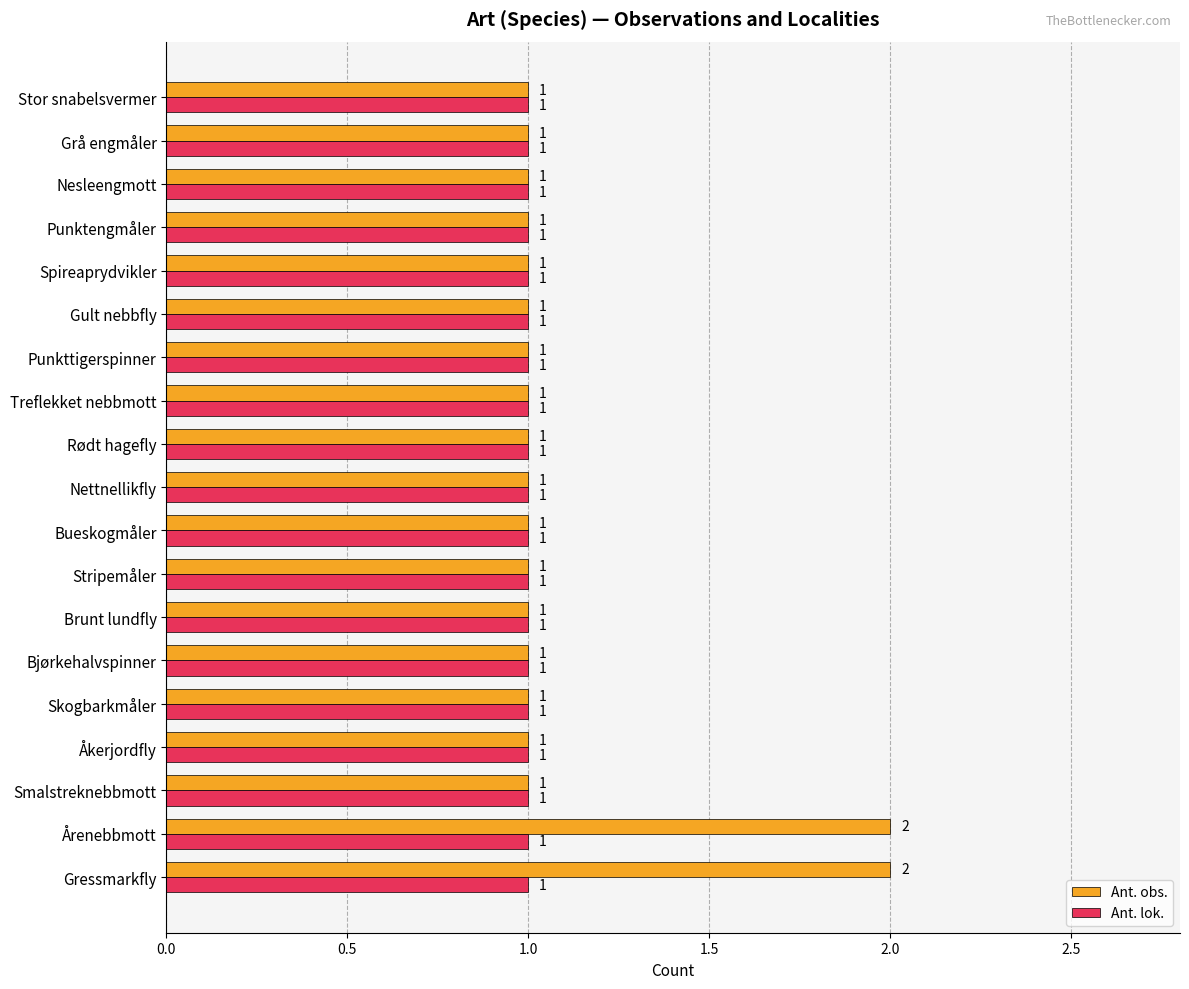

The value of Ant. lok. at Nesleengmott is 2. True or false?

False